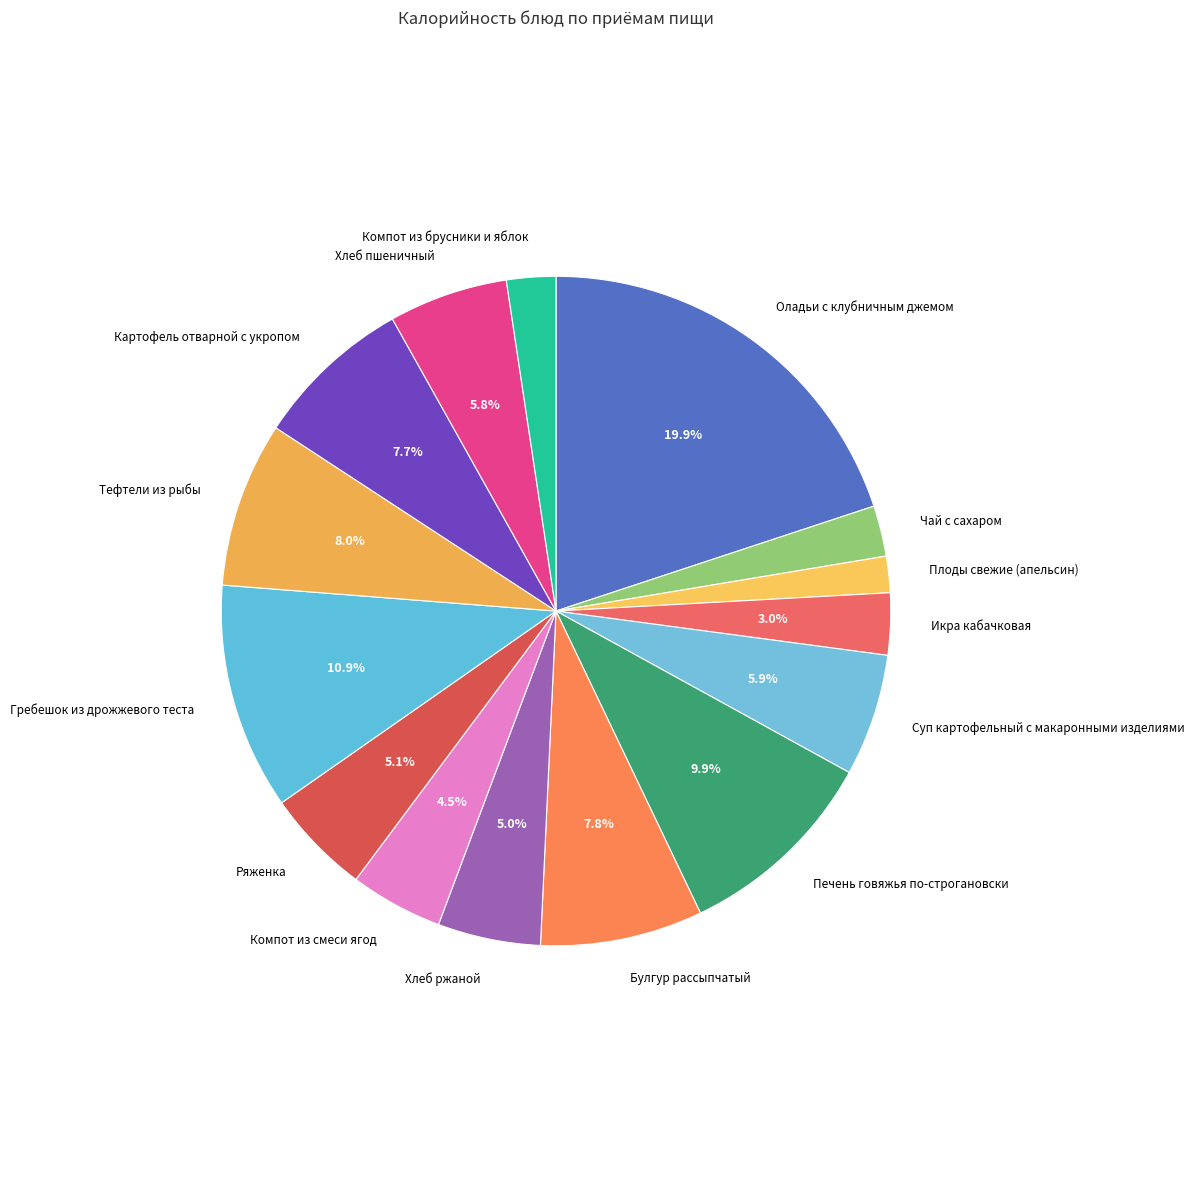

Which category has the smallest portion of the pie?

Плоды свежие (апельсин)